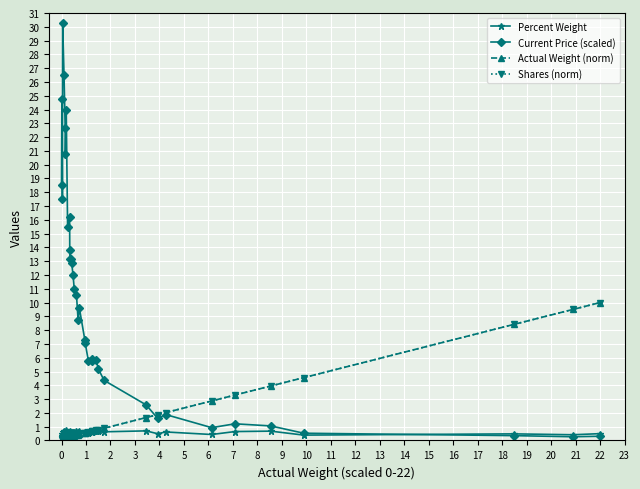

What is the value of the Current Price (scaled) point at the 11th from the left?

13.8